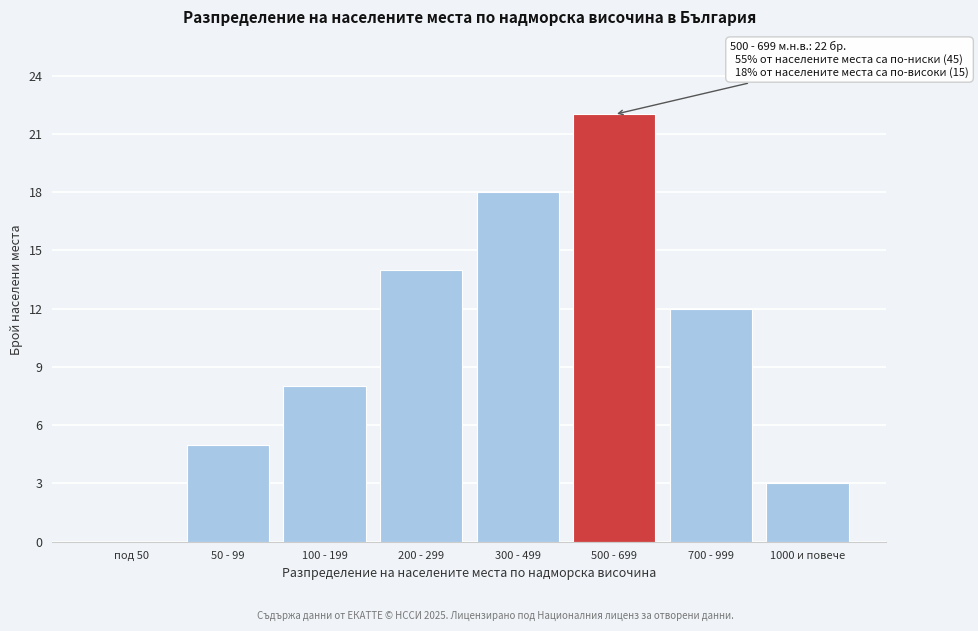

Reading right to left, transcribe all the data shown in this chart.

1000 и повече=3	700 - 999=12	500 - 699=22	300 - 499=18	200 - 299=14	100 - 199=8	50 - 99=5	под 50=0